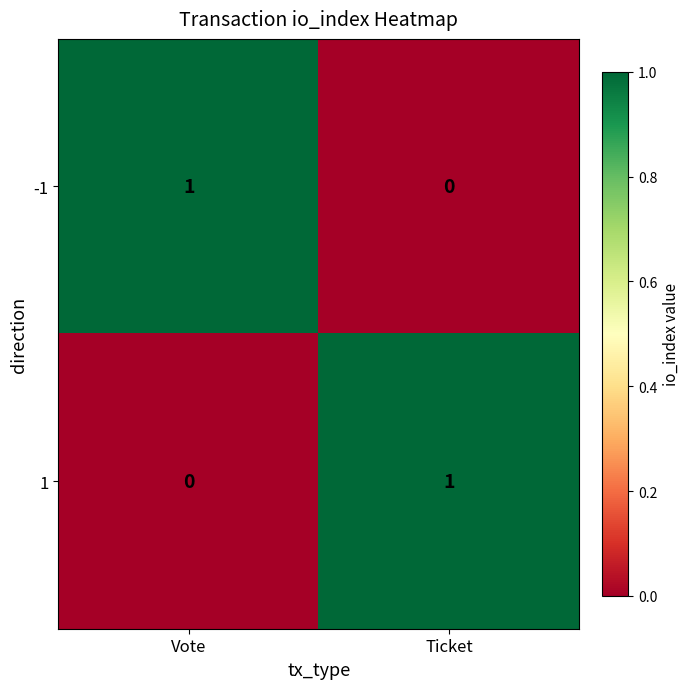

Reading left to right, extract all data points from this chart.

-1: Vote=1	Ticket=0
1: Vote=0	Ticket=1